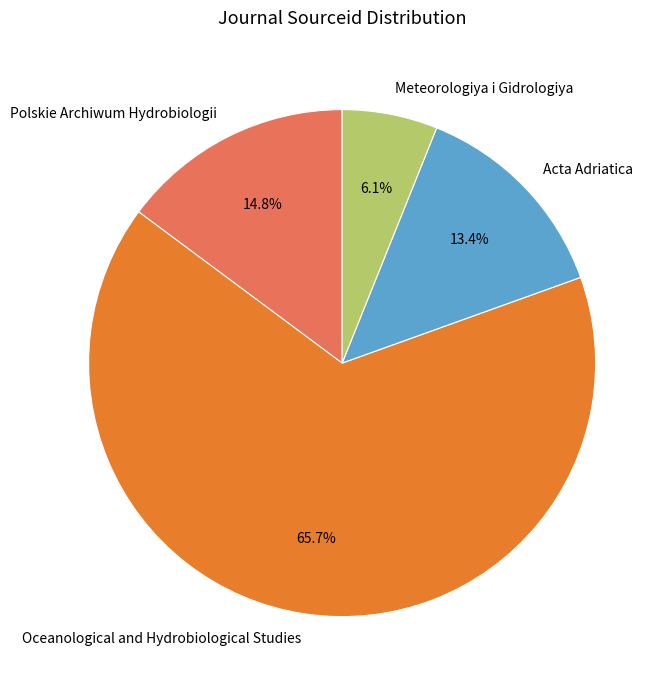

To the nearest percent, what percentage of the pie is Oceanological and Hydrobiological Studies?

66%